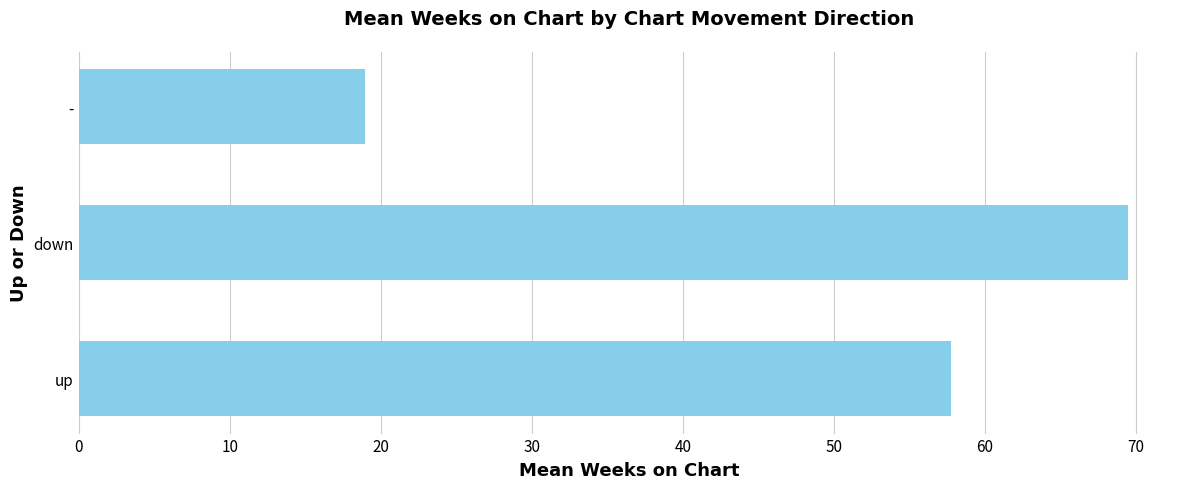

The chart shows a value of 102.8 at down. True or false?

False